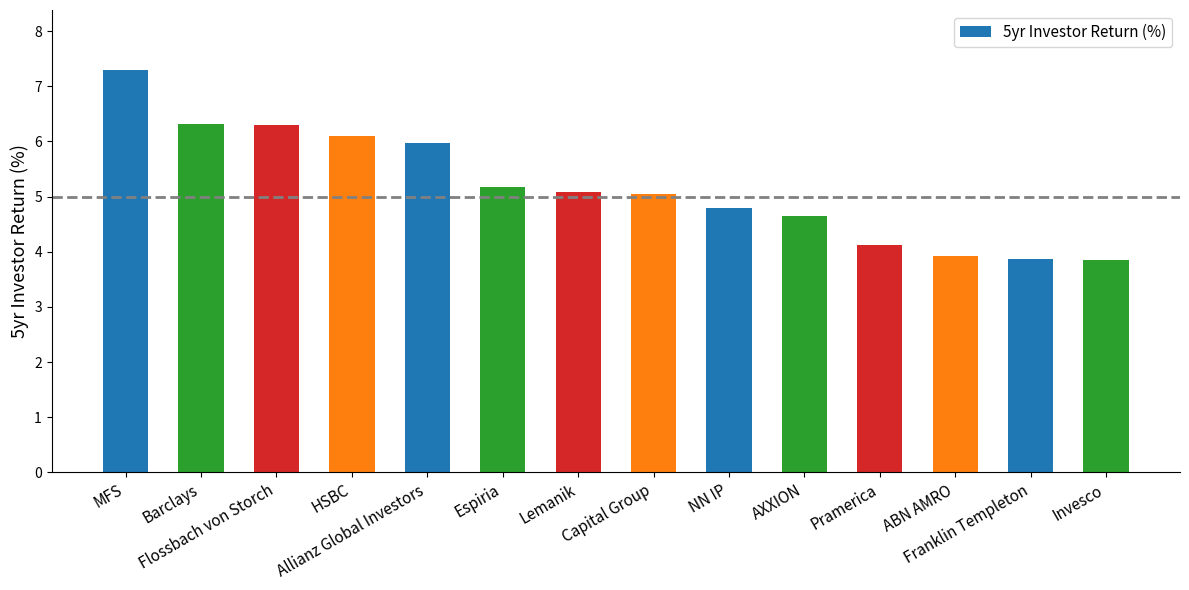

Are the bars grouped side by side (vs. stacked)?

No